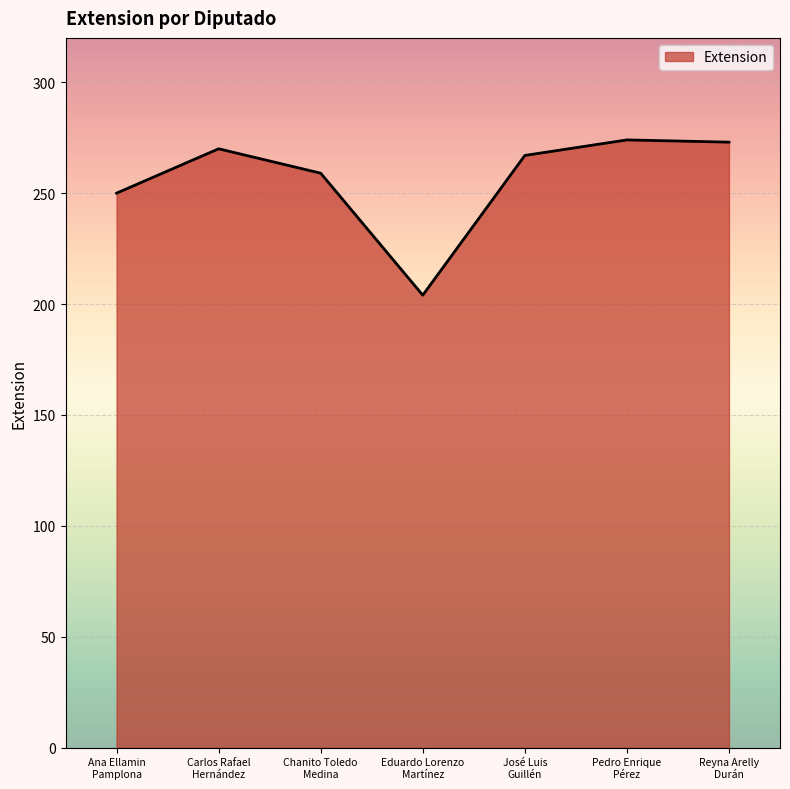

At which category does the data reach its first local peak?

Carlos Rafael
Hernández